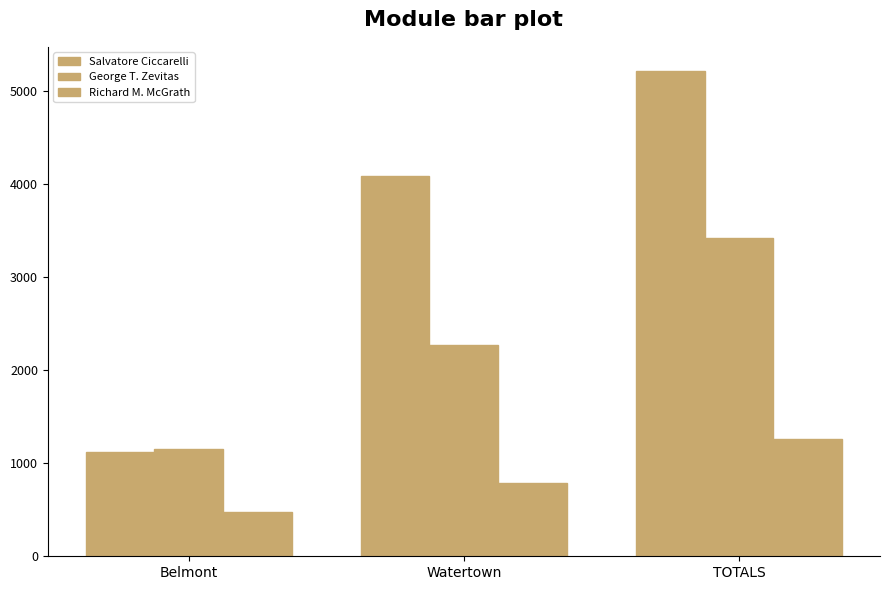

How many Salvatore Ciccarelli values are between 1123 and 5216?

3